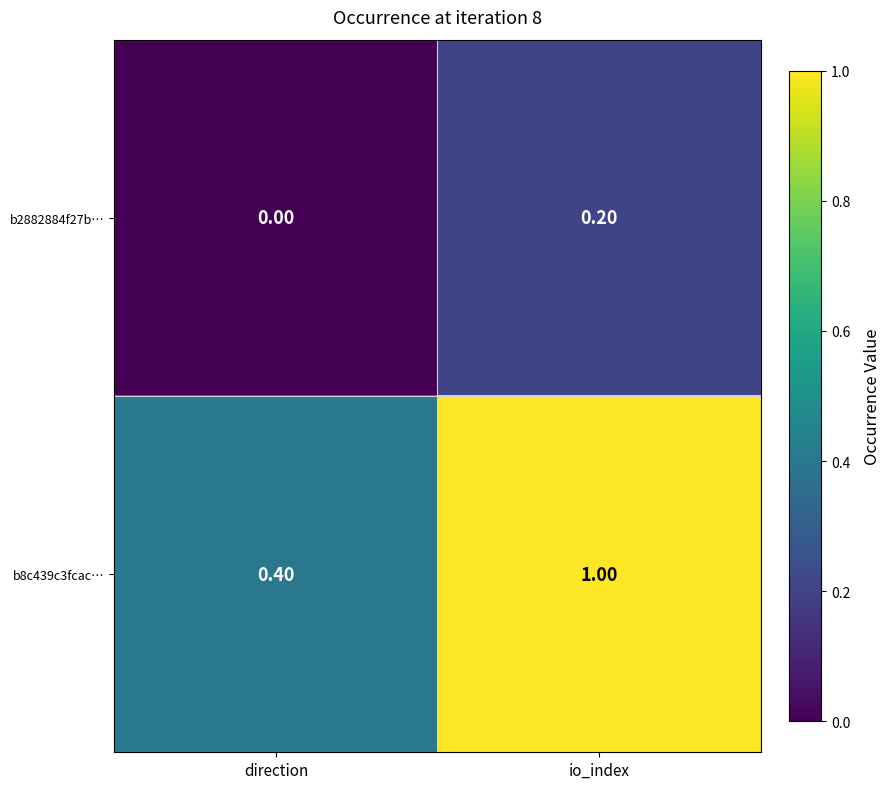

At which category does the chart reach its peak across all series?

io_index